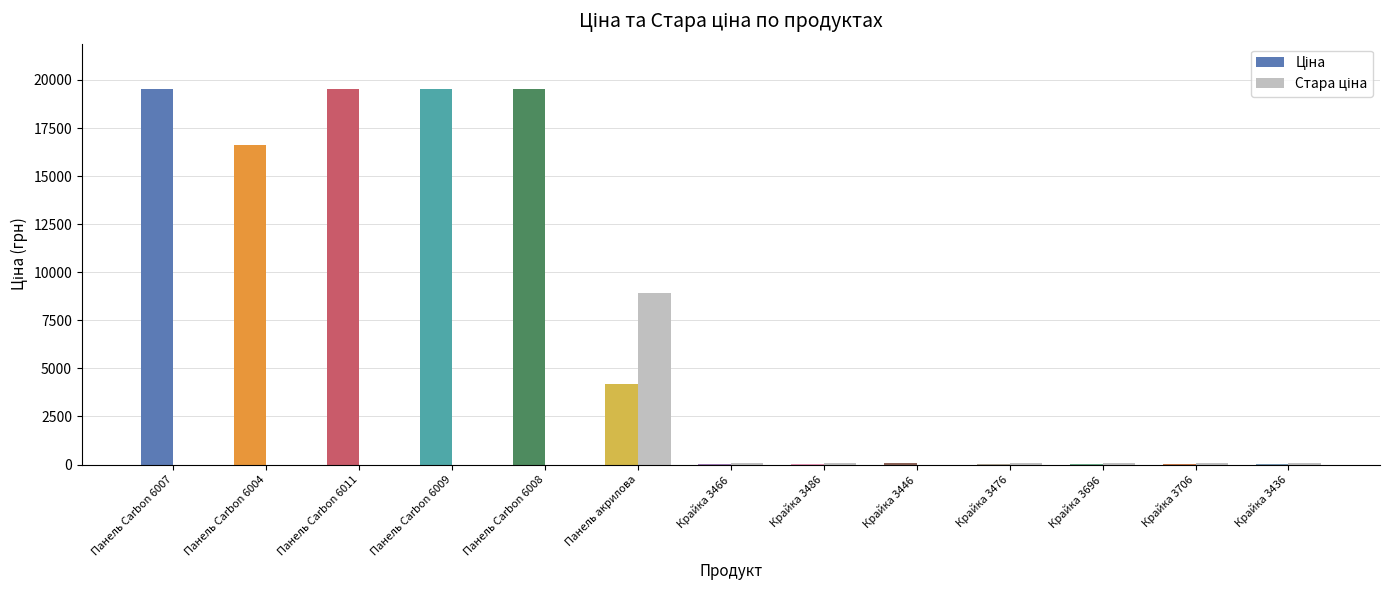

What is the label of the 4th bar from the left?

Панель Carbon 6009